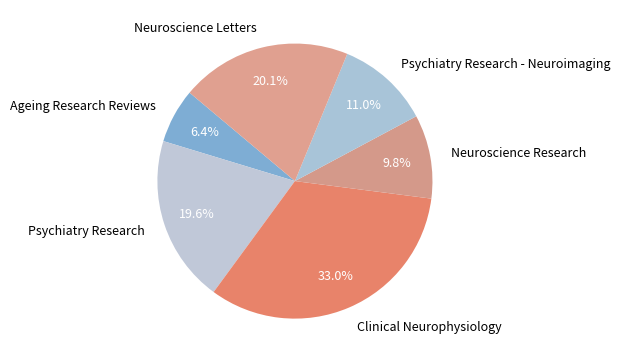

Which slice is the largest?

Clinical Neurophysiology